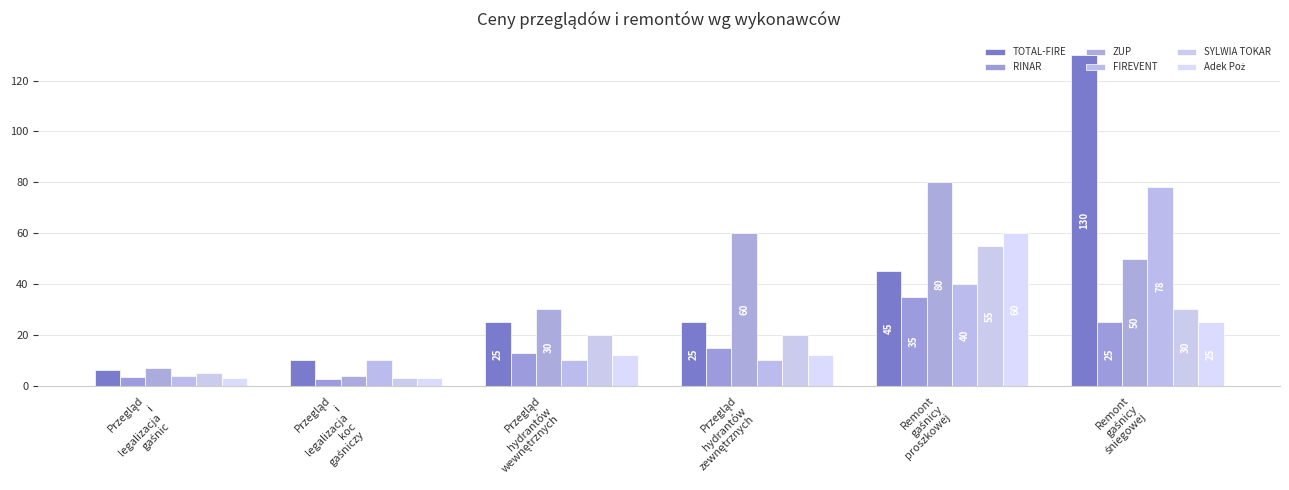

How many series are shown in this chart?

6